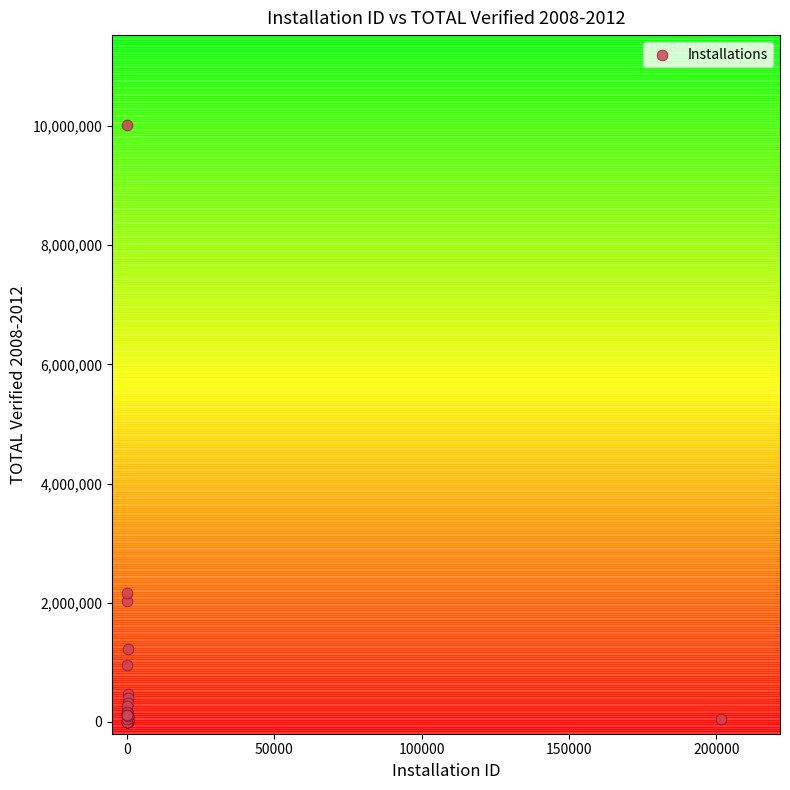

What Y value in the scatter plot is closest to 5012829?

2157061